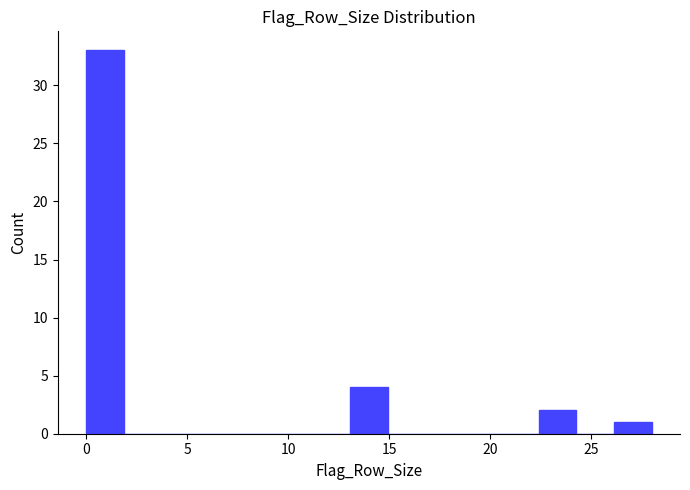

Read against the x-axis, roughly where is the centre of the tallest bar?

1.0